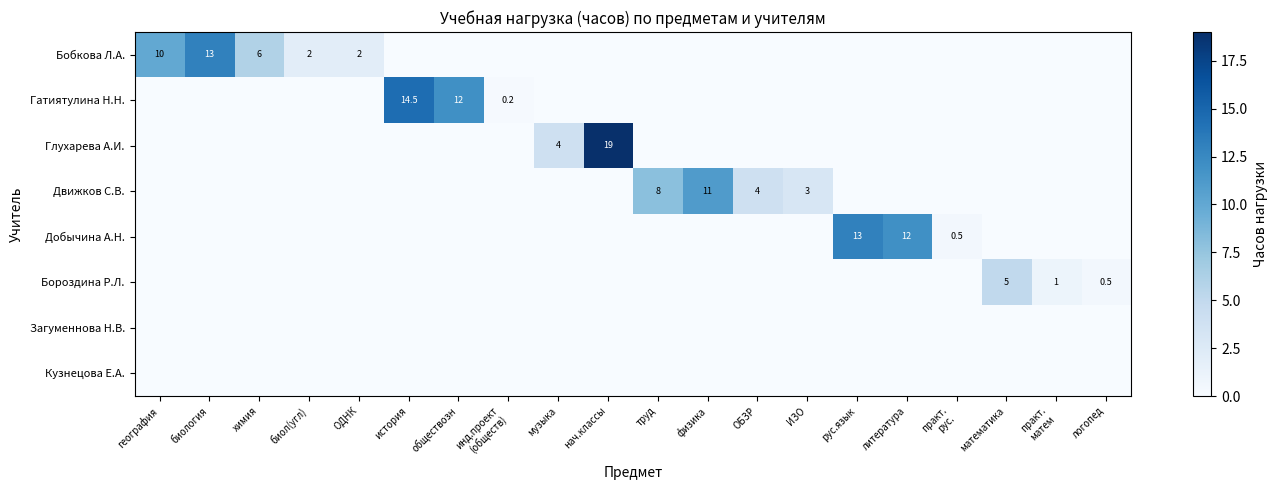

Which has a higher value, труд or математика?

труд